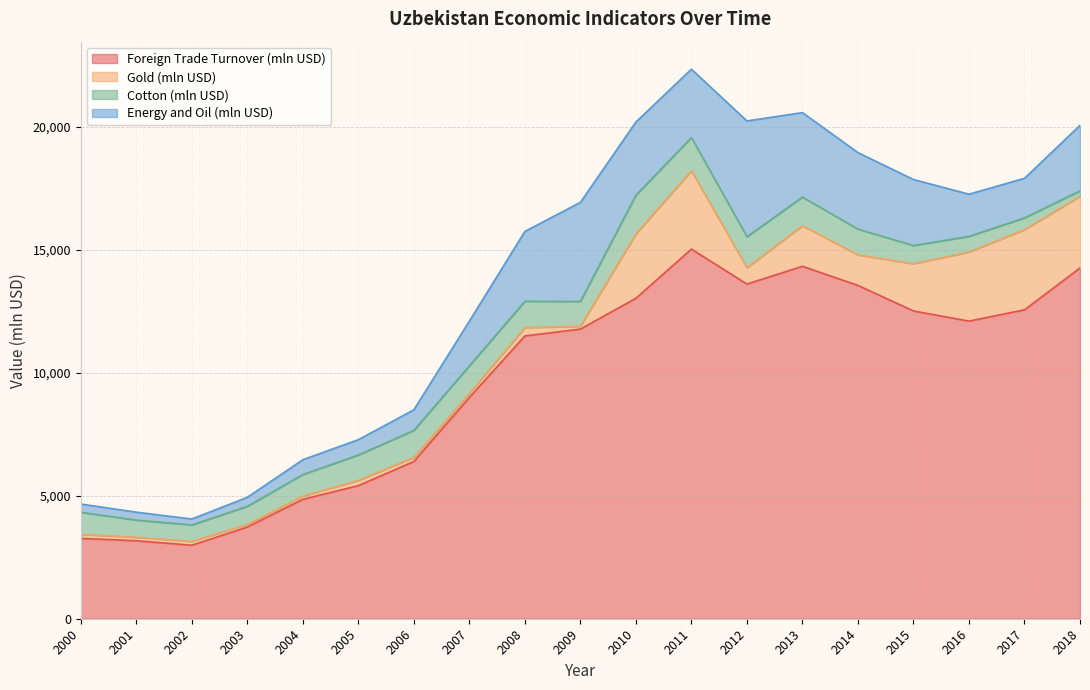

What is the sum of the Cotton (mln USD) values at 2005 and 2012?

2292.8